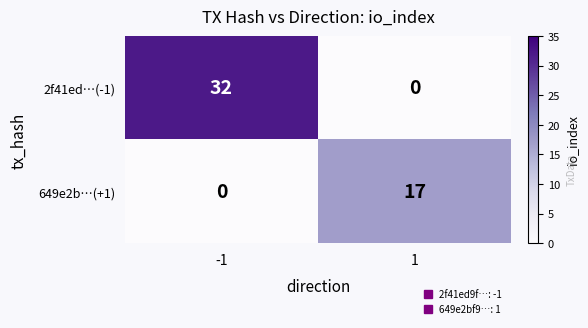

At how many categories does at least one series exceed 9?

2